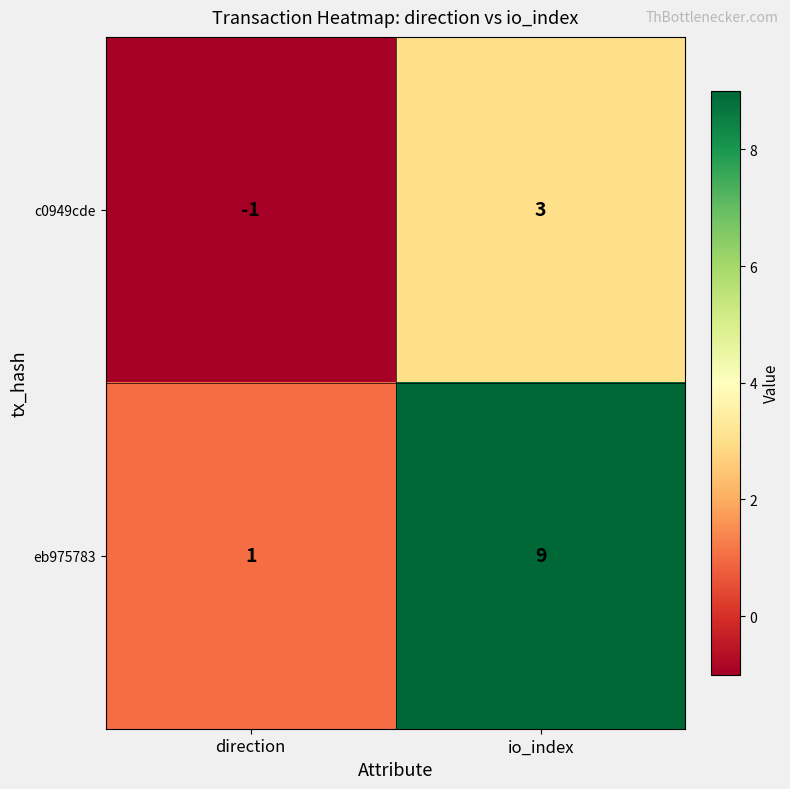

Reading left to right, what are all the values shown in this chart?

c0949cde: direction=-1	io_index=3
eb975783: direction=1	io_index=9